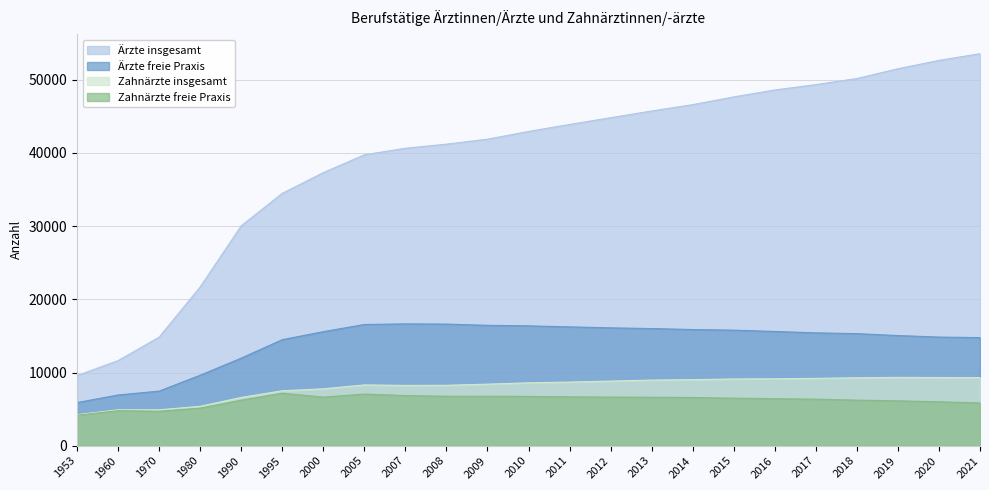

True or false: Ärzte insgesamt and Ärzte freie Praxis intersect in this chart.

False